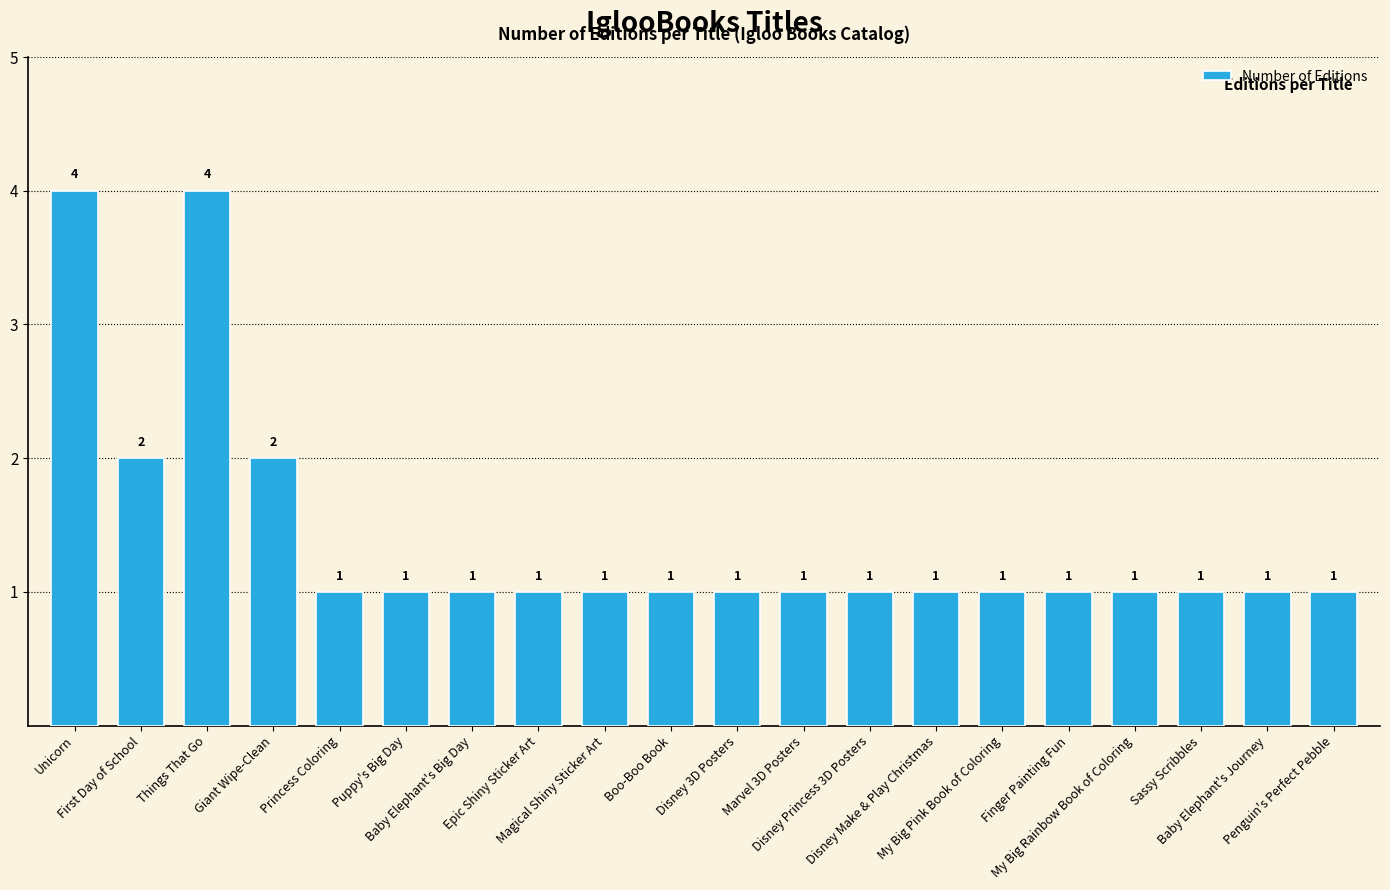

Does the chart contain stacked bars?

No